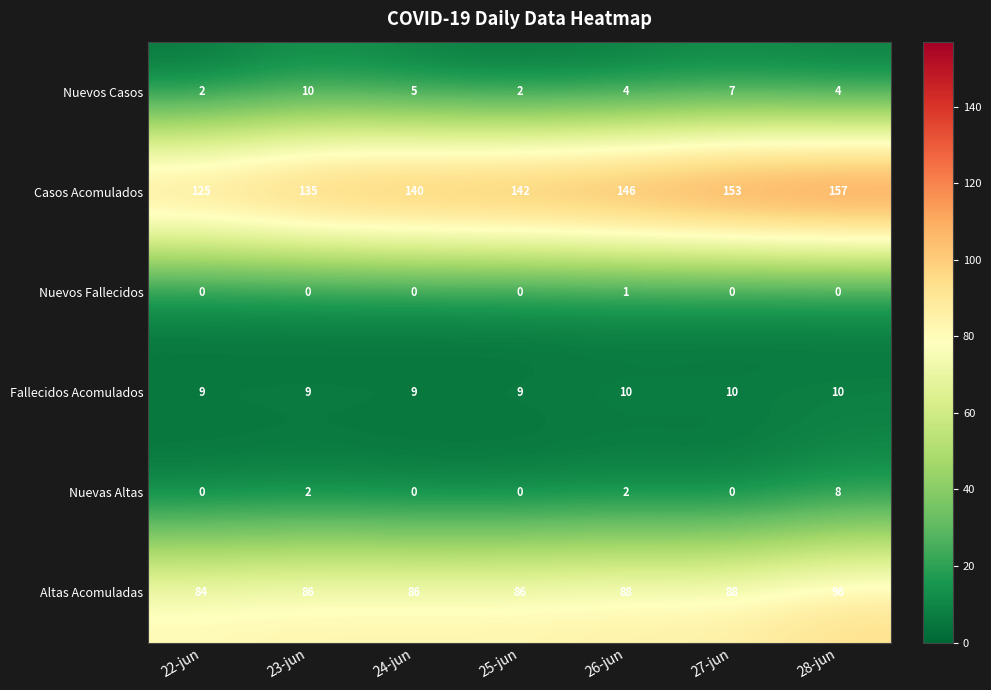

Is it true that Altas Acomuladas equals 116 at 25-jun?

False